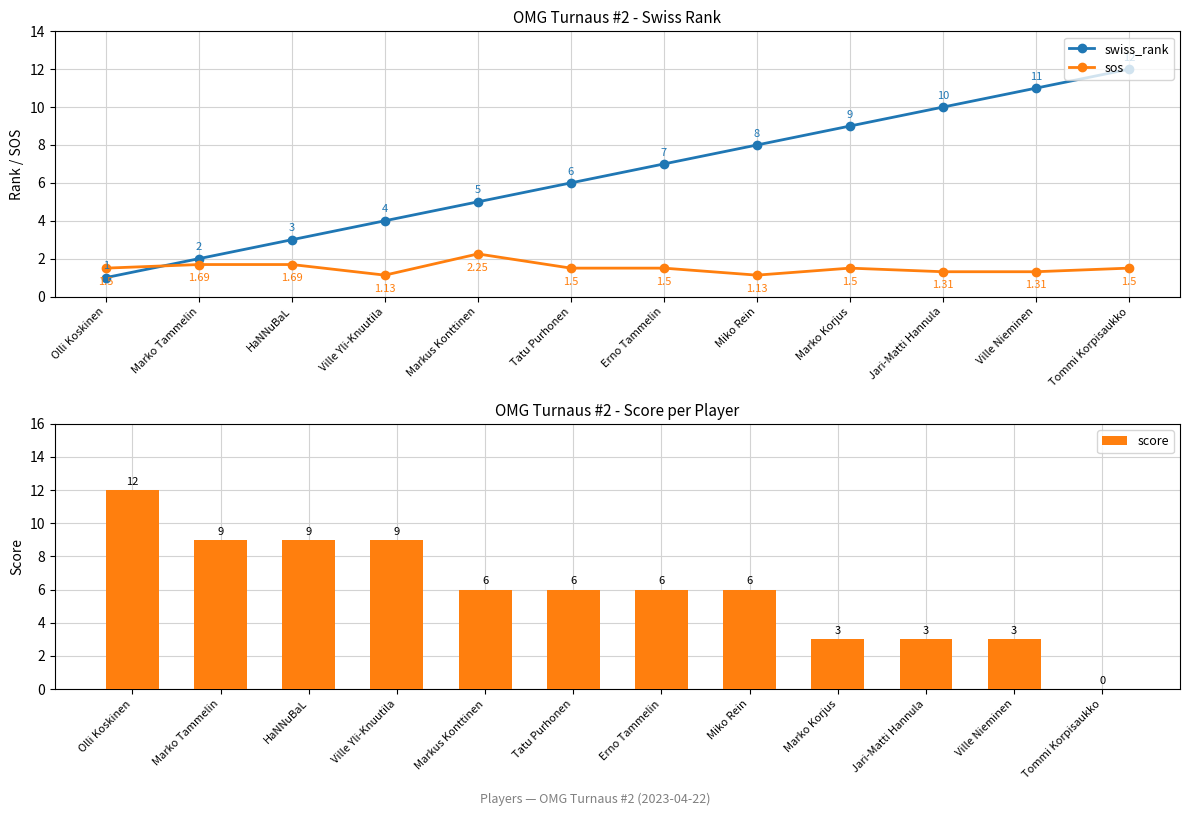

What is the difference between the sos values at Tatu Purhonen and Markus Konttinen?

0.8